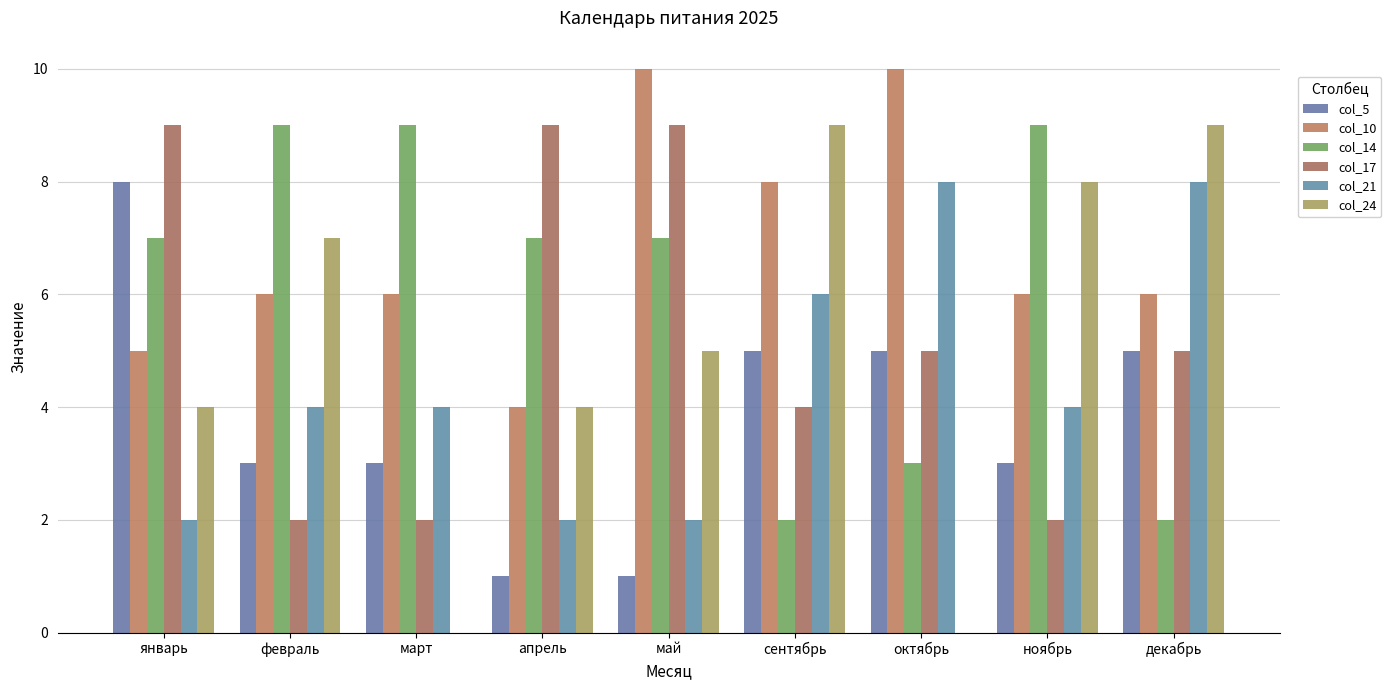

How many groups of bars are there?

9